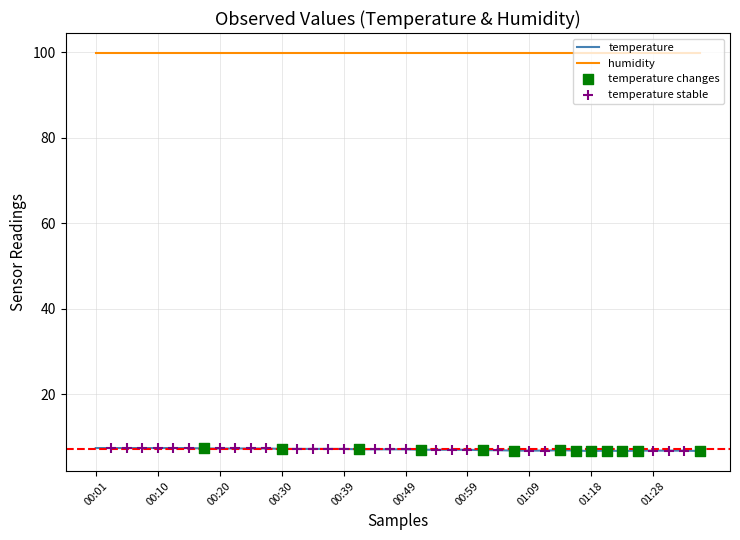

Which series has the largest range (max minus min)?

temperature